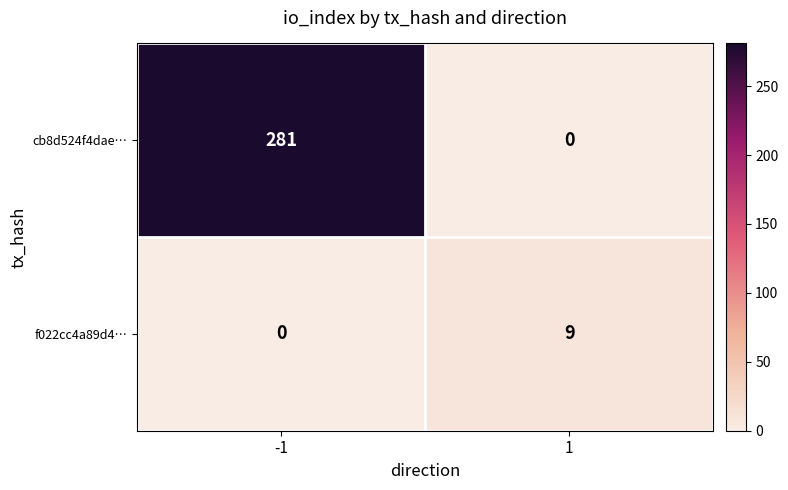

Is it true that f022cc4a89d4… equals 14 at 1?

False